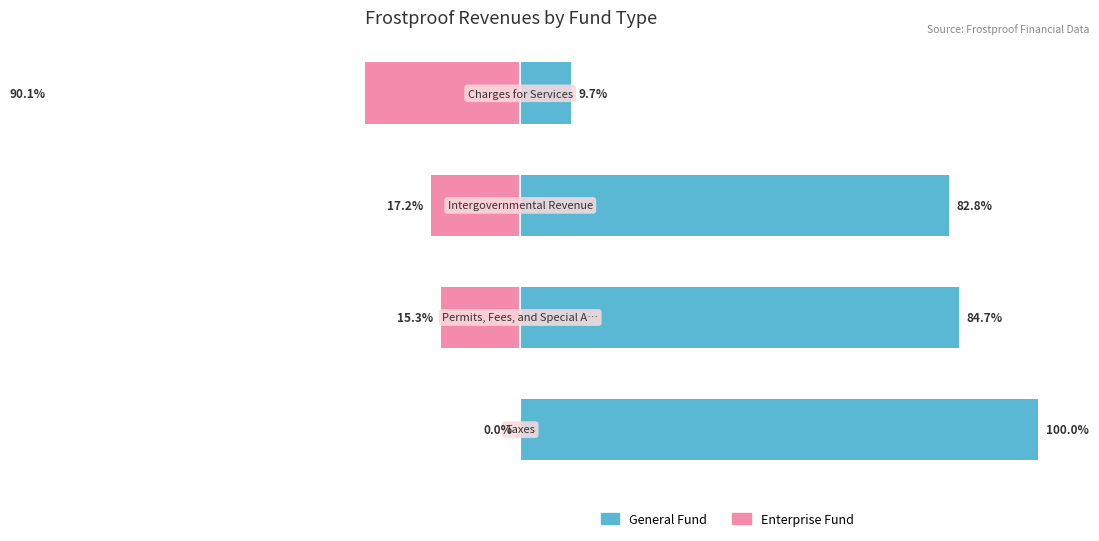

The value of Enterprise Fund at 2 is -17.2. True or false?

True